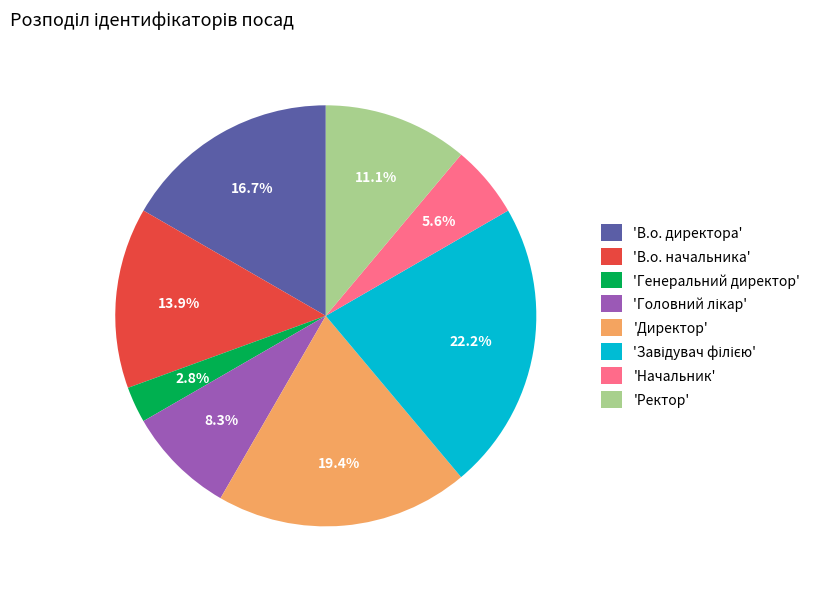

Which slice is the smallest?

'Генеральний директор'